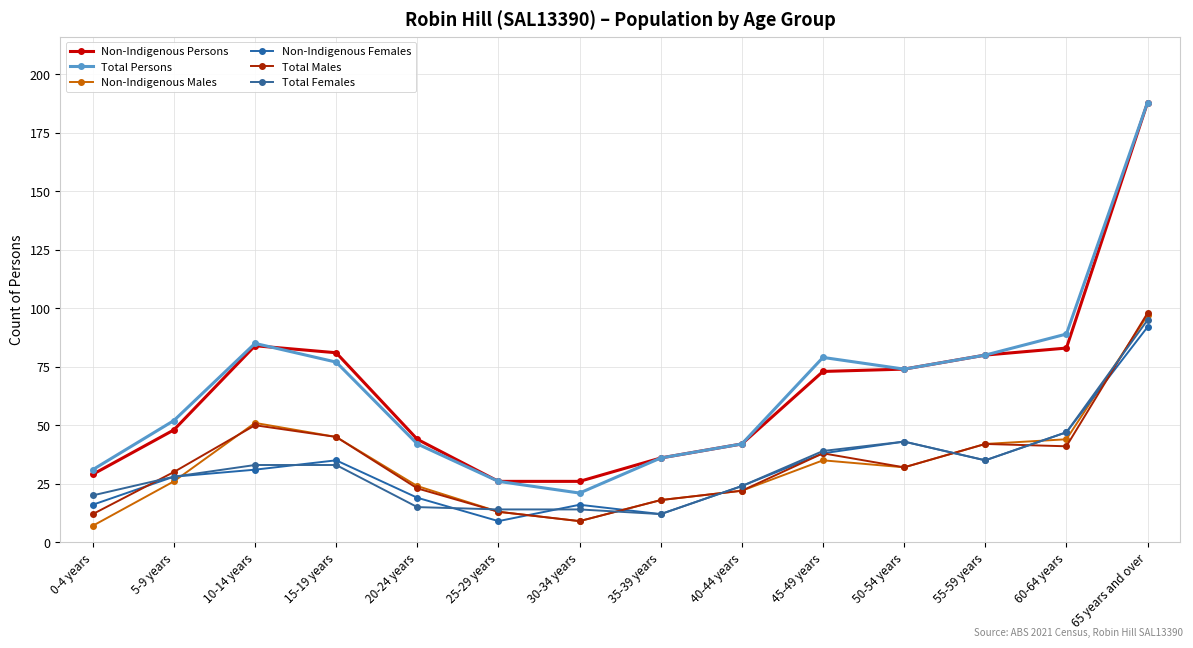

True or false: Total Males and Non-Indigenous Persons intersect in this chart.

False